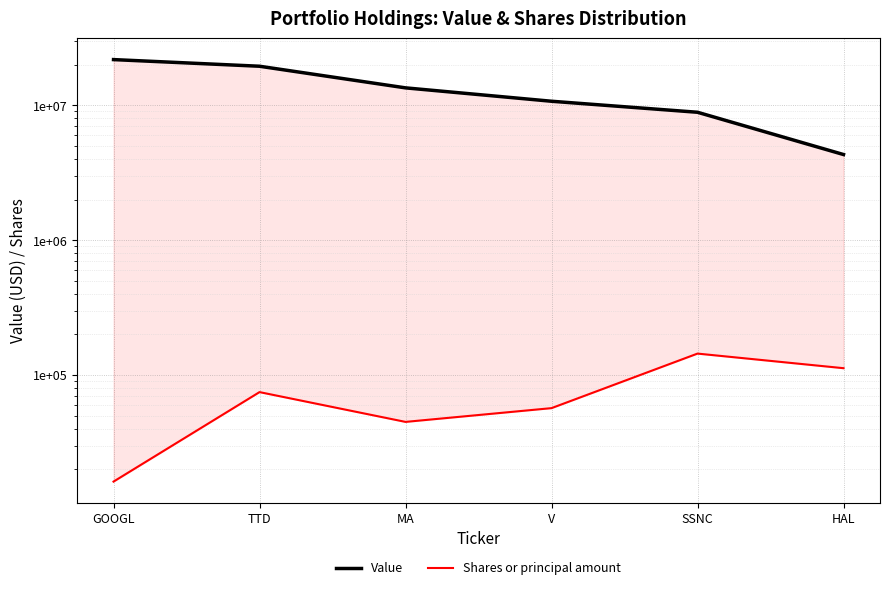

Which series has the widest spread of values?

Value